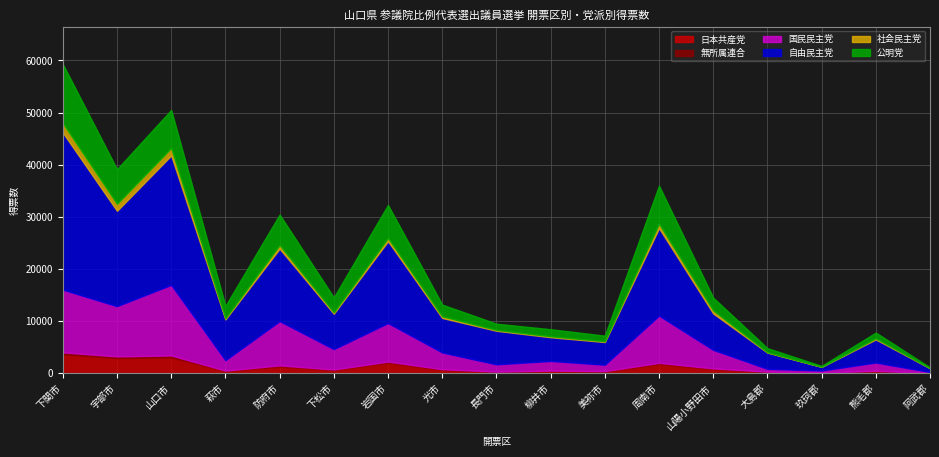

What is the difference between the maximum and minimum values in the 社会民主党 series?

1801.0